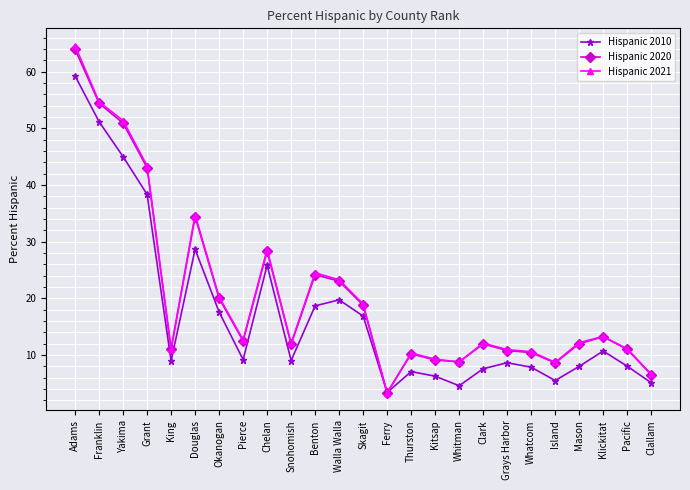

Is the value of Hispanic 2021 at Pacific greater than the value of Hispanic 2020 at Grant?

No